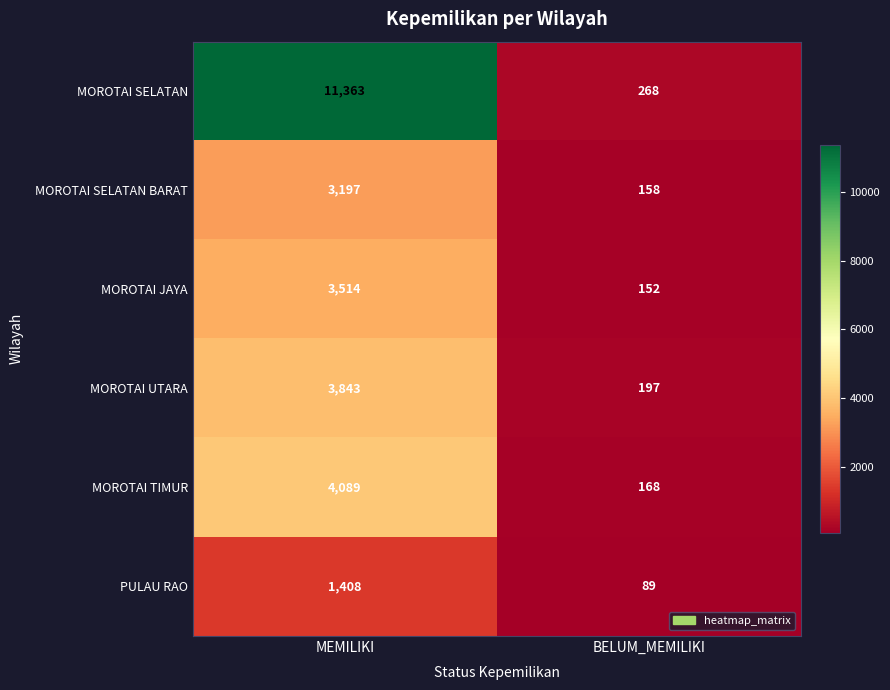

At which category is the sum across all series the highest?

MEMILIKI